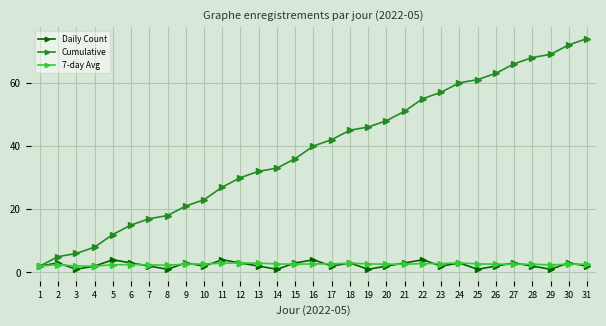

Is it true that Cumulative equals 45.0 at 18?

True